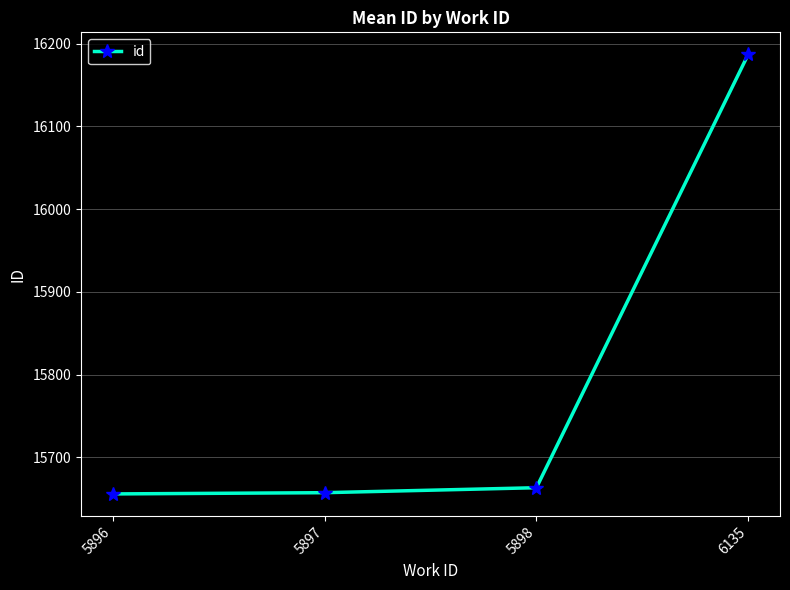

How many lines are shown in the chart?

1